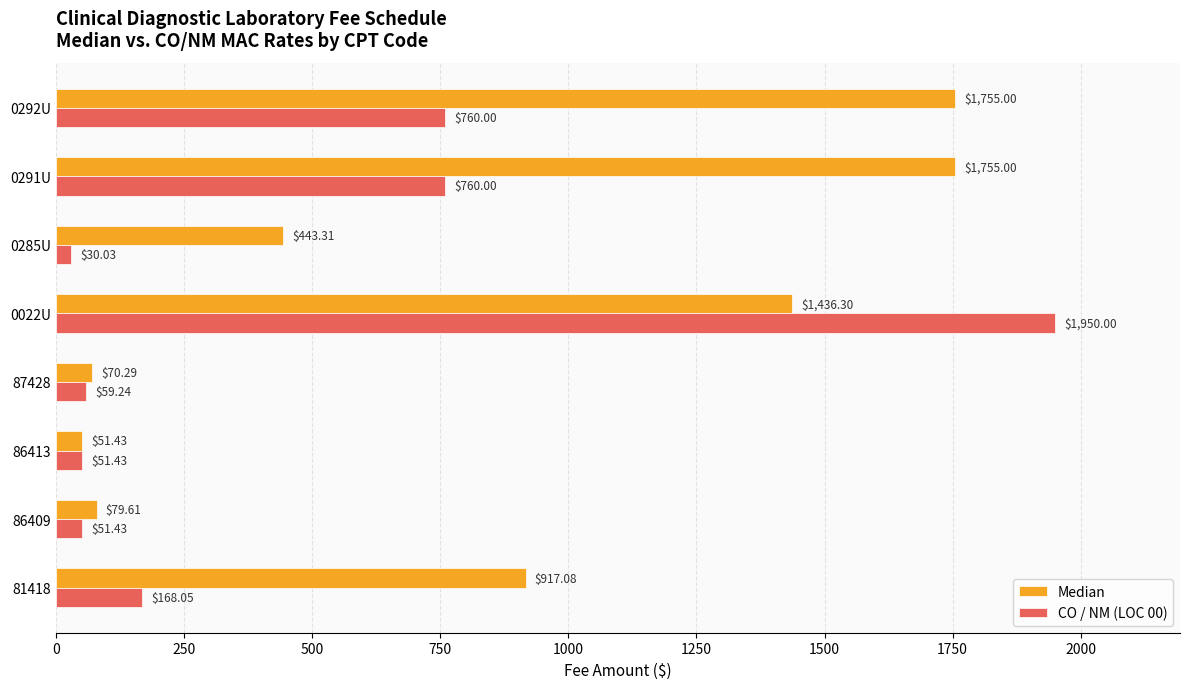

What is the difference between the highest and lowest values at 0022U?

513.7